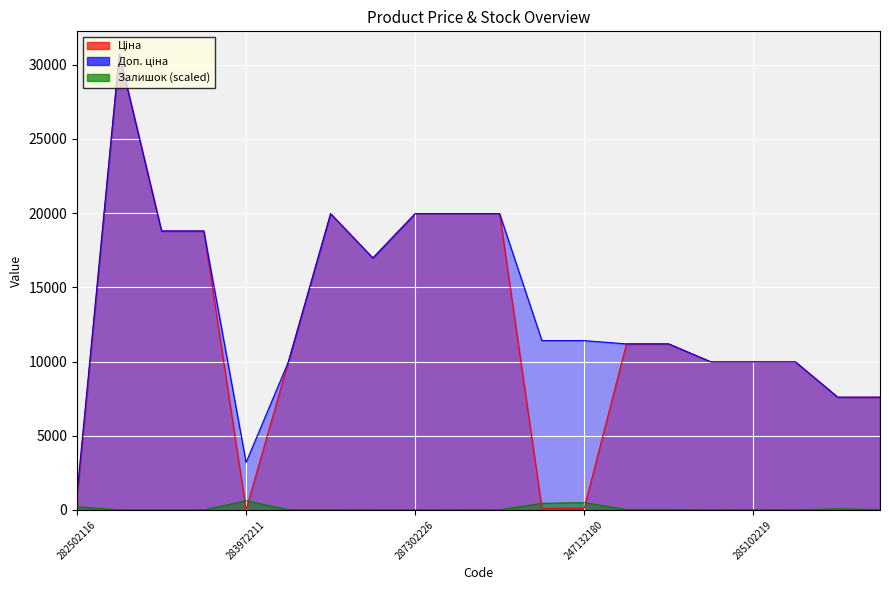

How many data points in Ціна are above 11188?

10